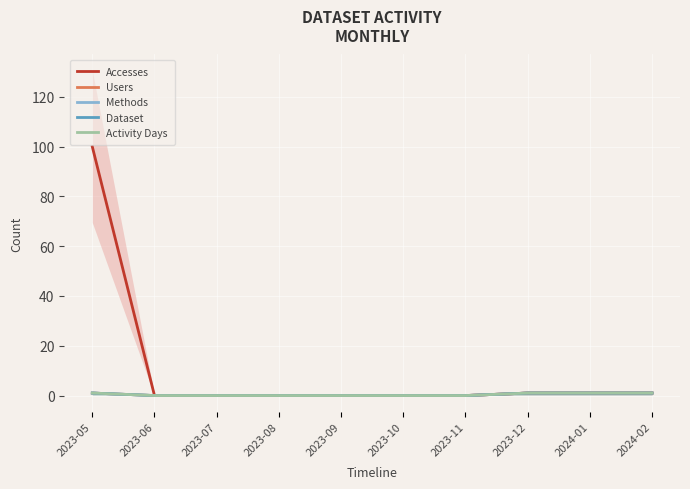

How many series are shown in this chart?

5